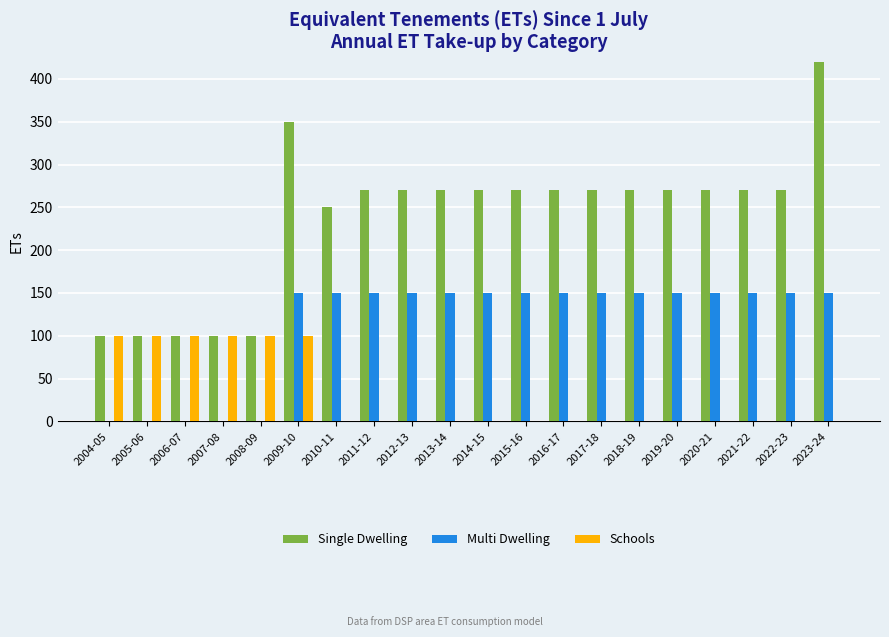

The value of Schools at 2008-09 is 135. True or false?

False